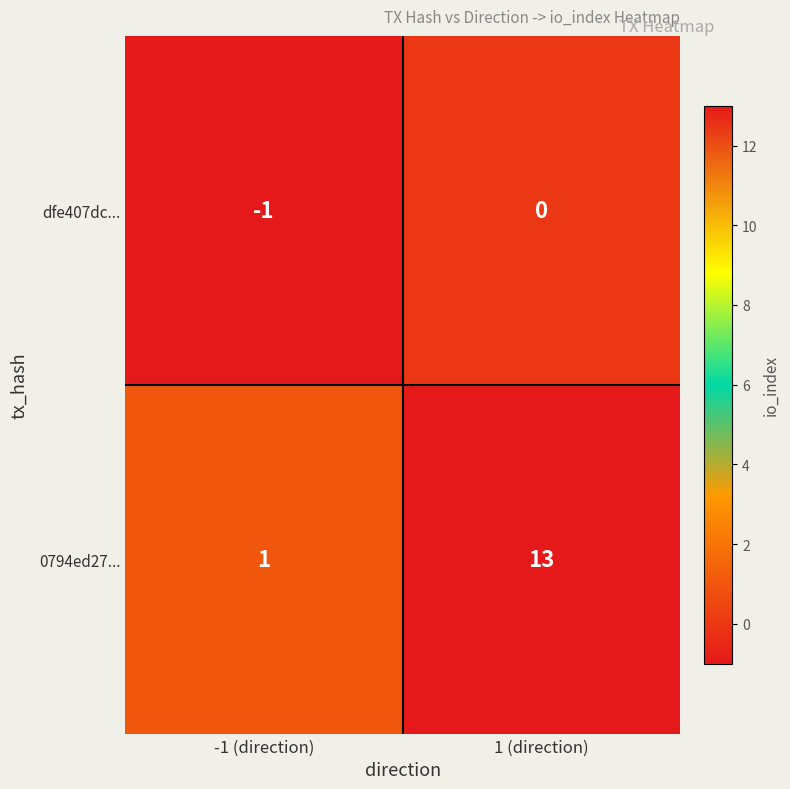

At which label is dfe407dc... closest to 0?

1 (direction)